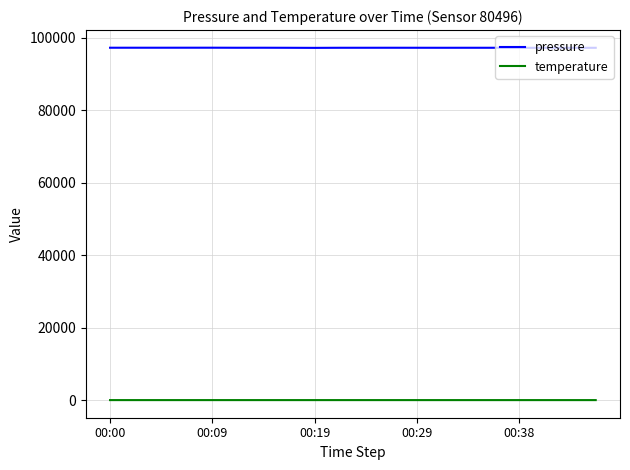

Rank the series by their maximum value, from highest to lowest.

pressure, temperature